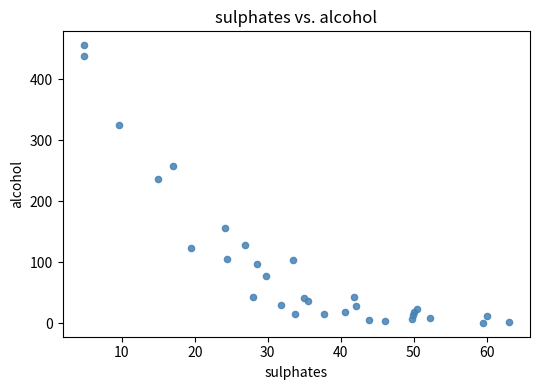

What Y value in the scatter plot is closest to 228?

236